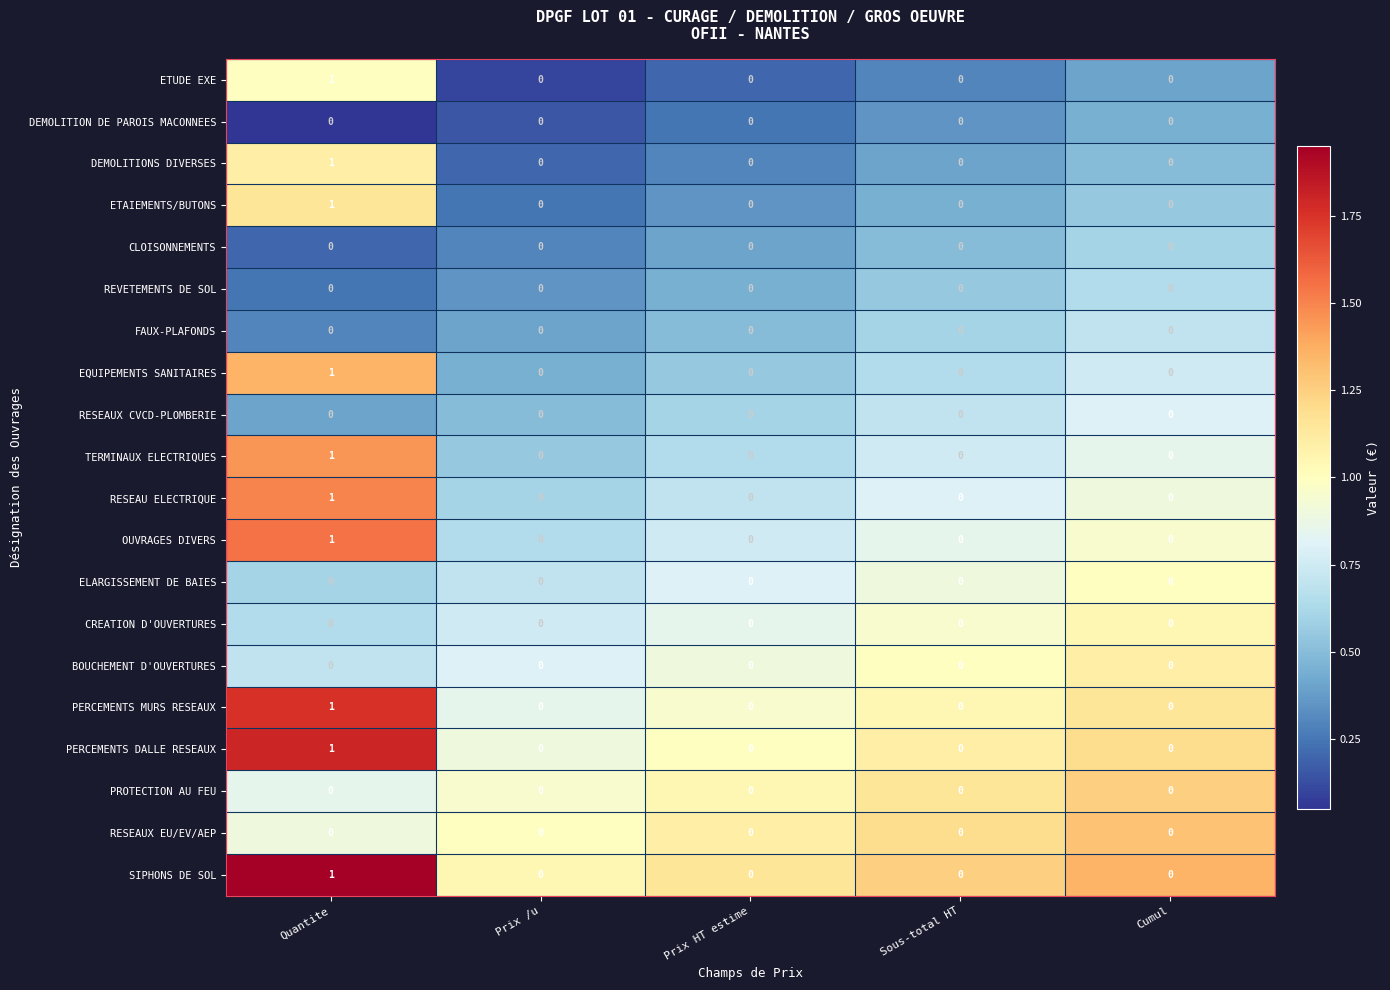

At which category is the sum across all series the highest?

Quantite